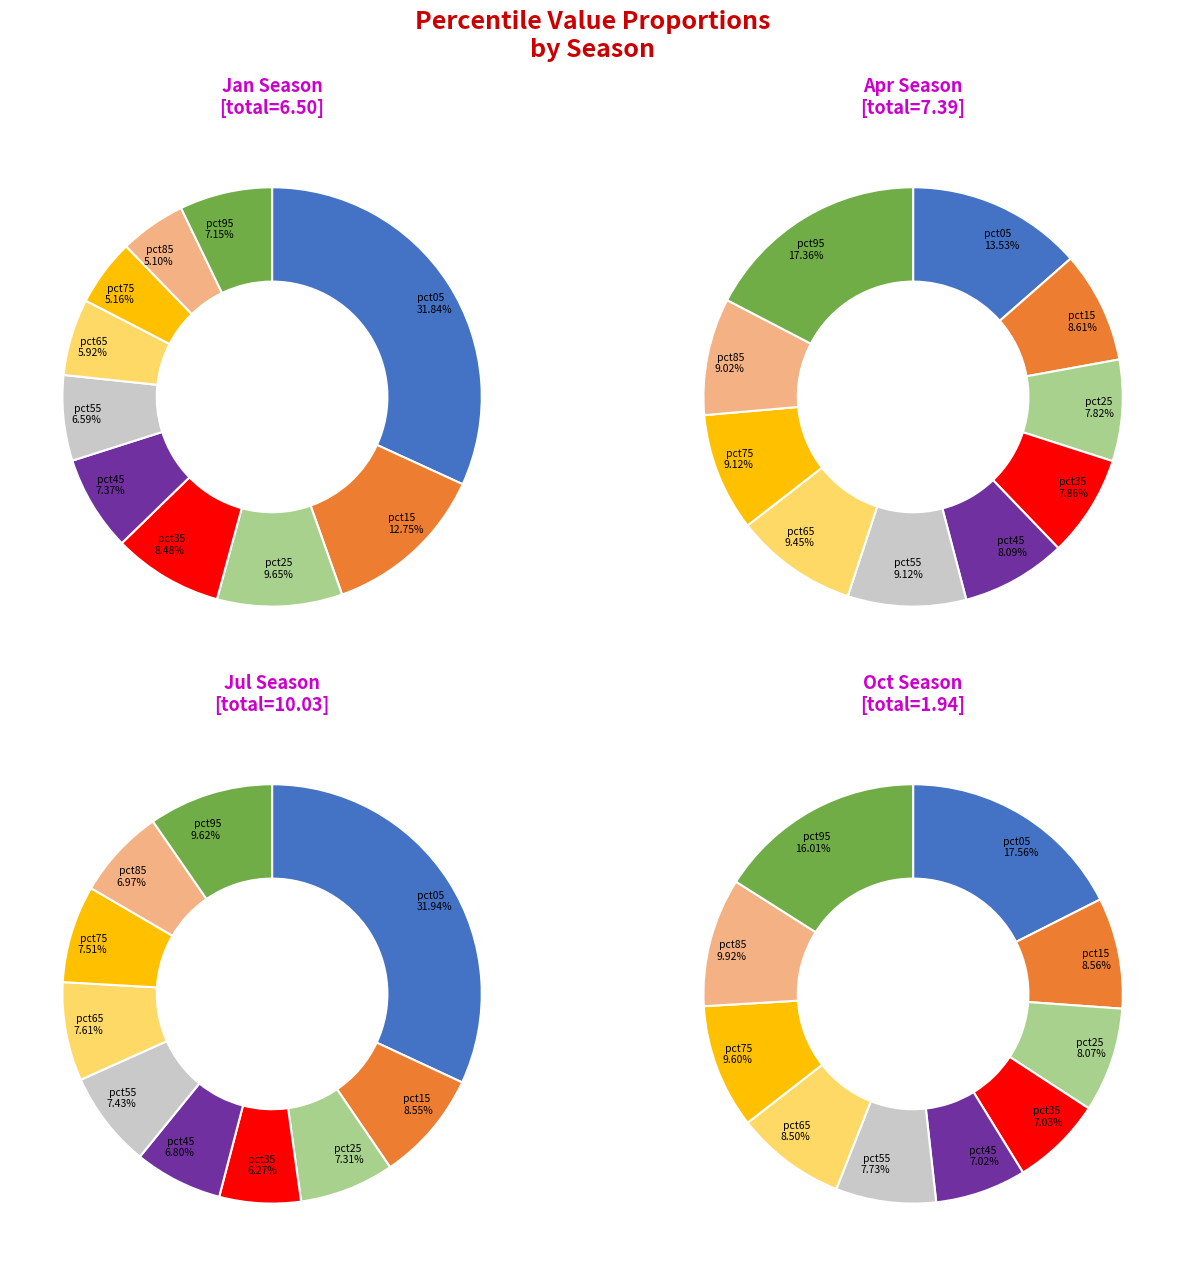

How many segments does this pie chart have?

10